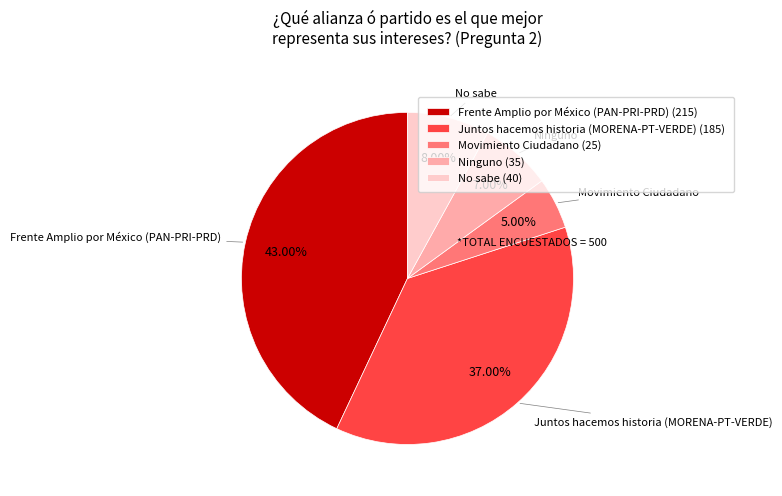

Which slice is the smallest?

Movimiento Ciudadano